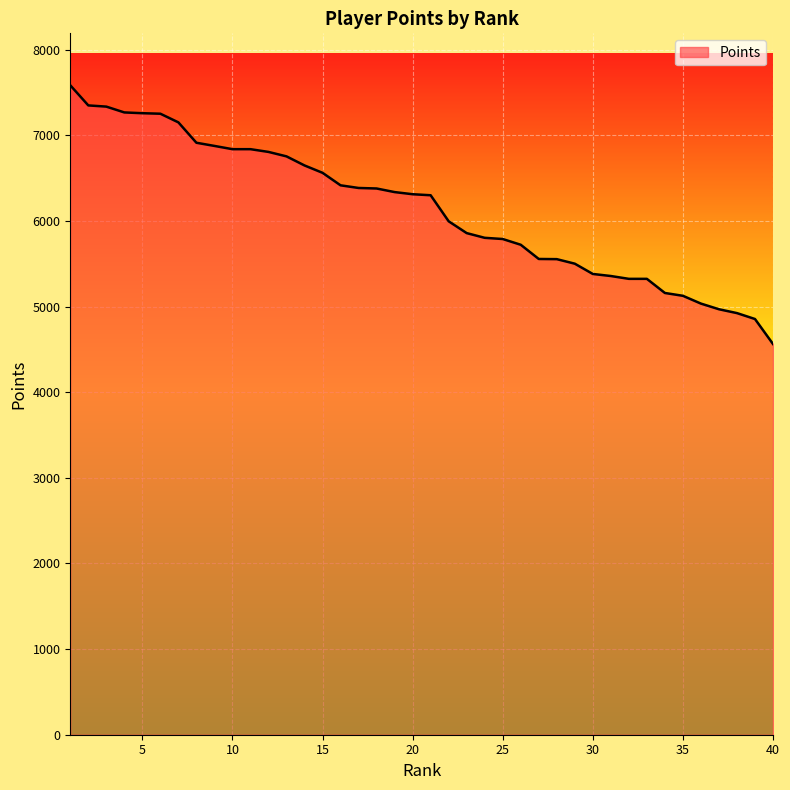

What is the difference between the maximum and minimum values?

3021